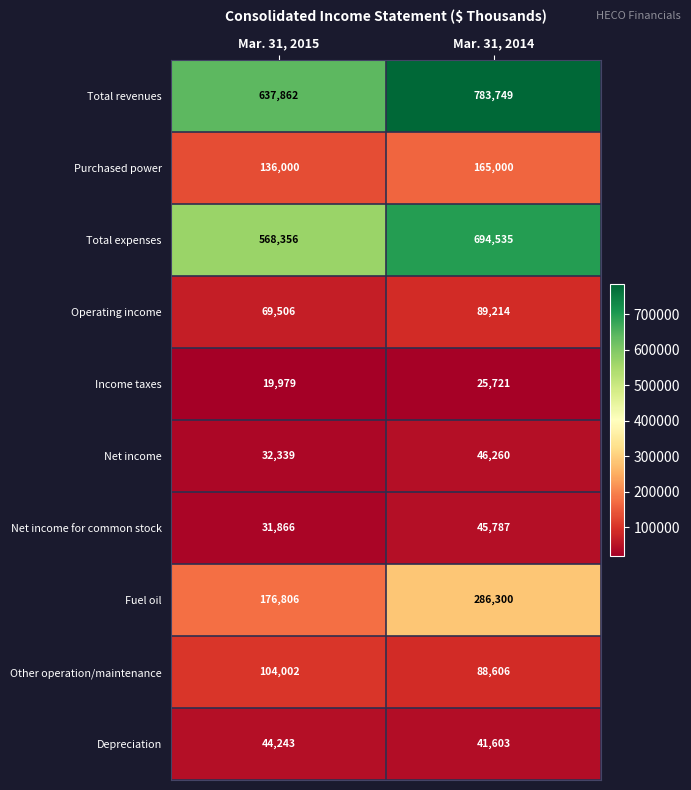

What is the total value across all series at Mar. 31, 2014?

2266775